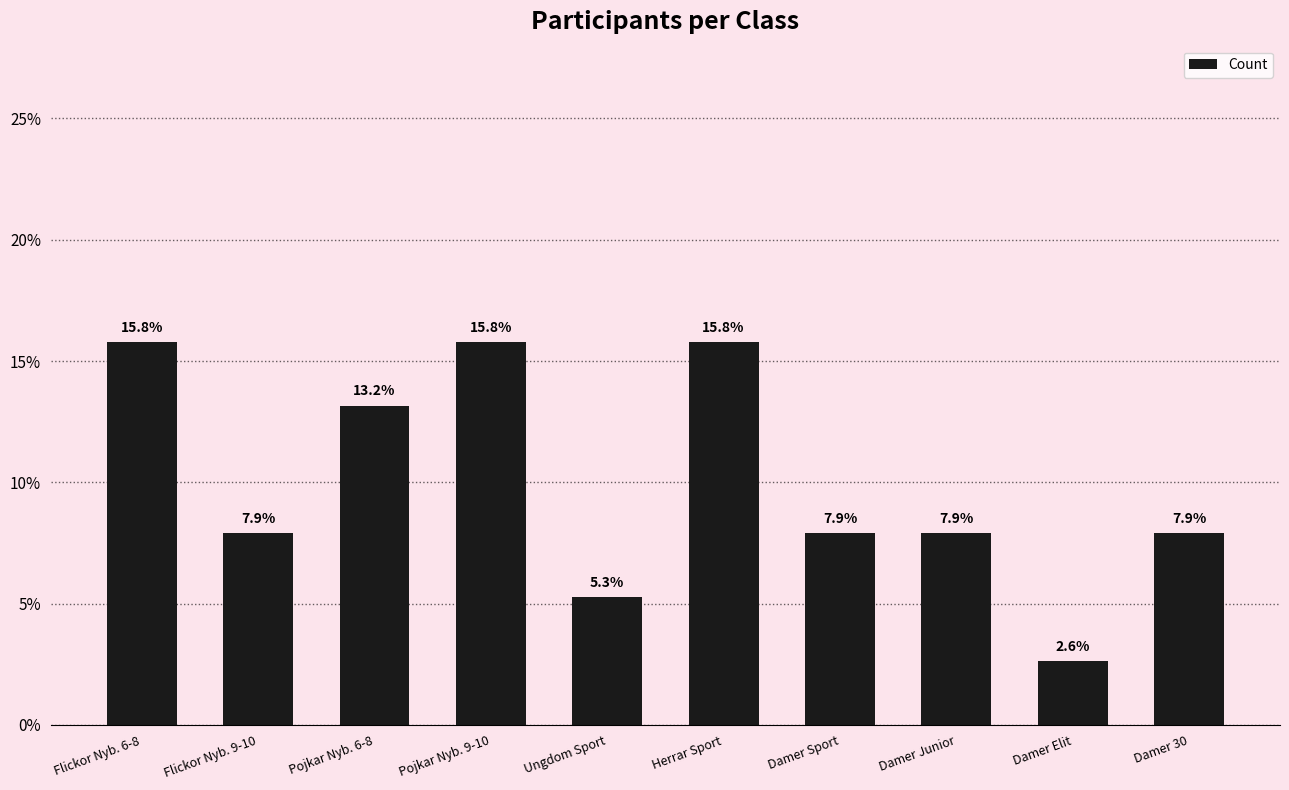

What is the greatest value displayed?

15.8